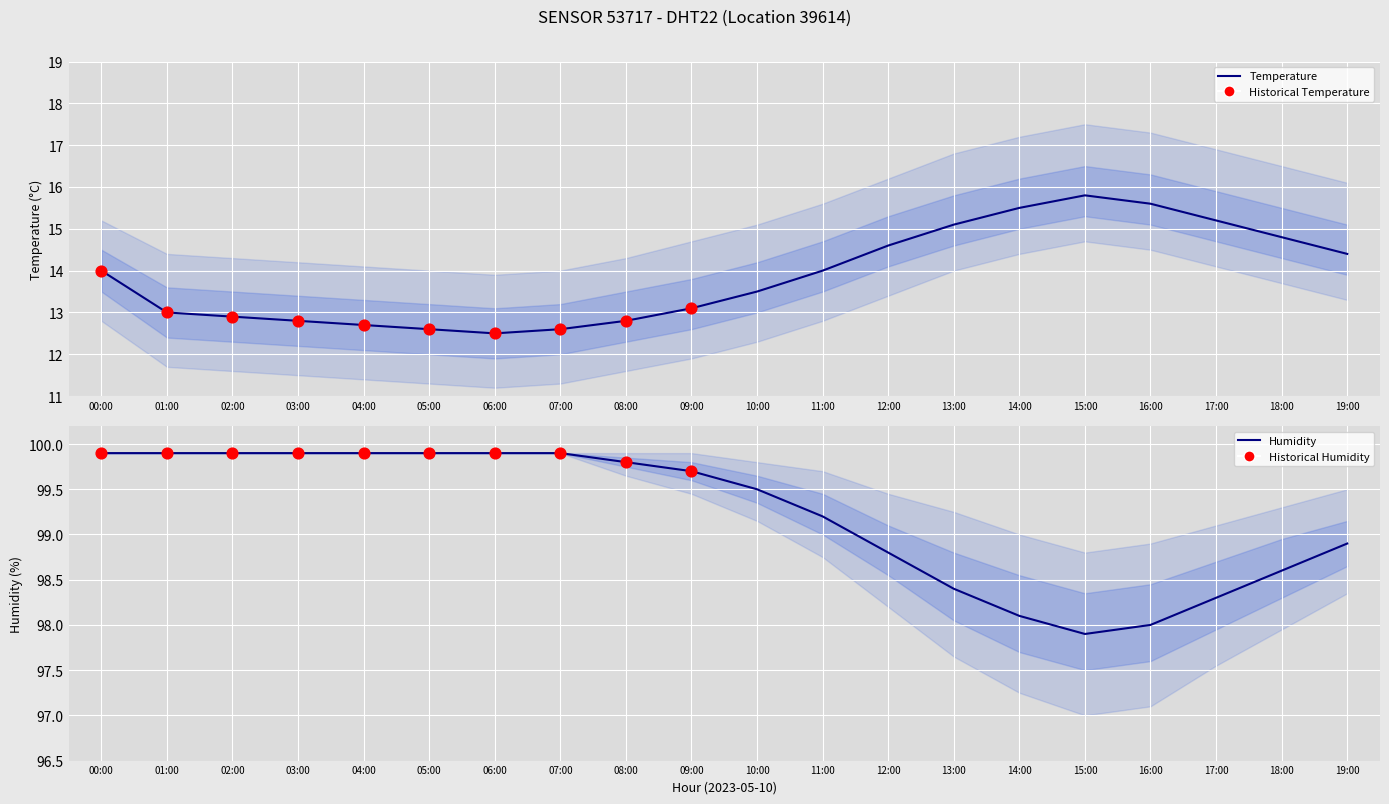

Which series reaches the maximum Y coordinate?

humidity